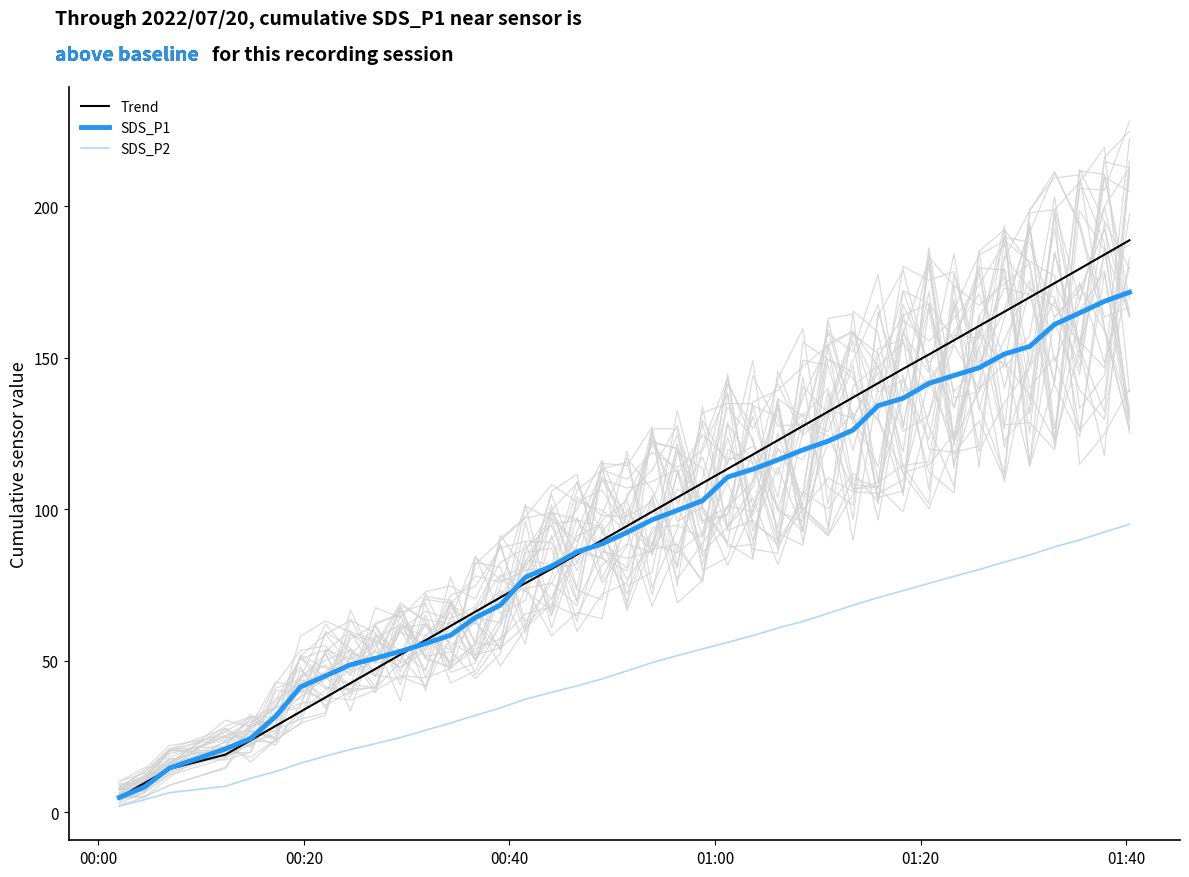

What is the lowest value of the SDS_P1 series?

5.0